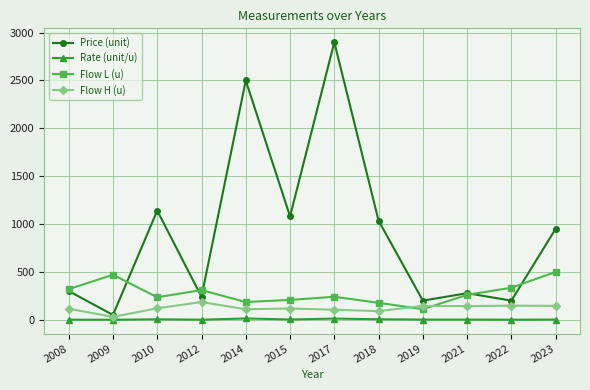

How many interior local valleys does the Price (unit) series have?

5